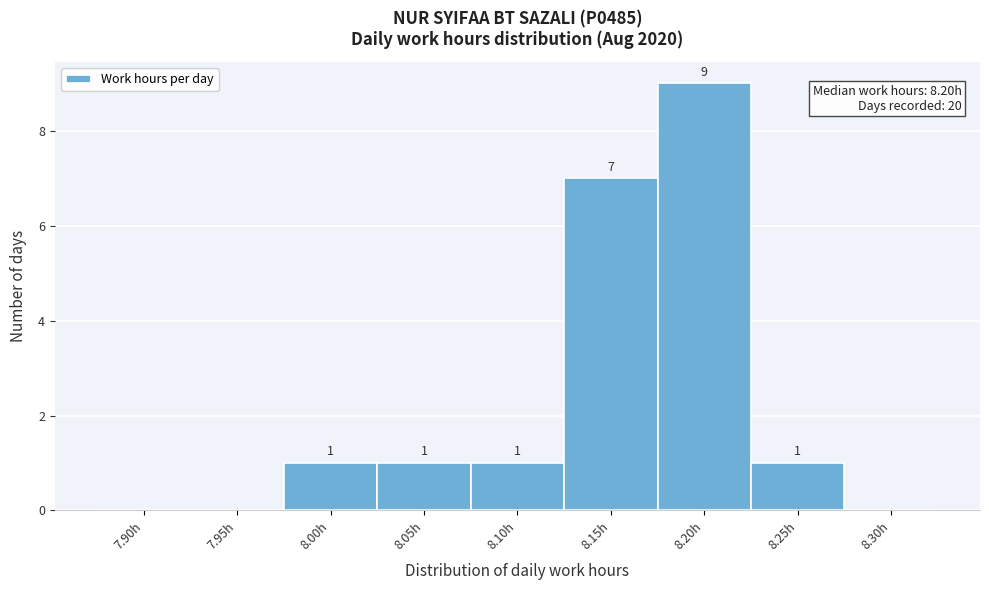

Reading left to right, list all the values displayed in this chart.

7.90h=0	7.95h=0	8.00h=1	8.05h=1	8.10h=1	8.15h=7	8.20h=9	8.25h=1	8.30h=0